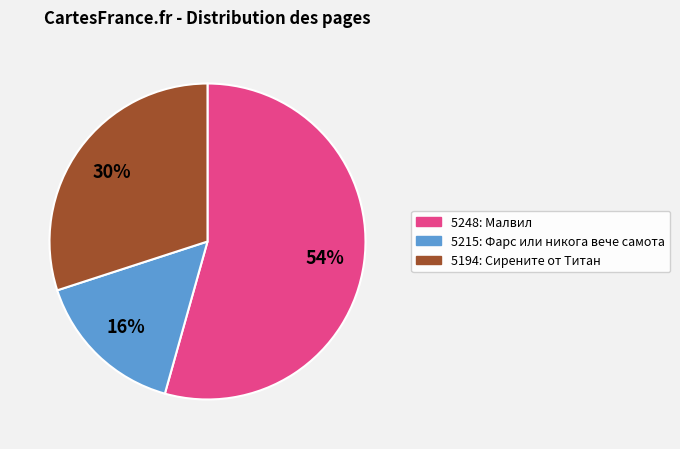

What is the smallest slice in the pie chart?

5215